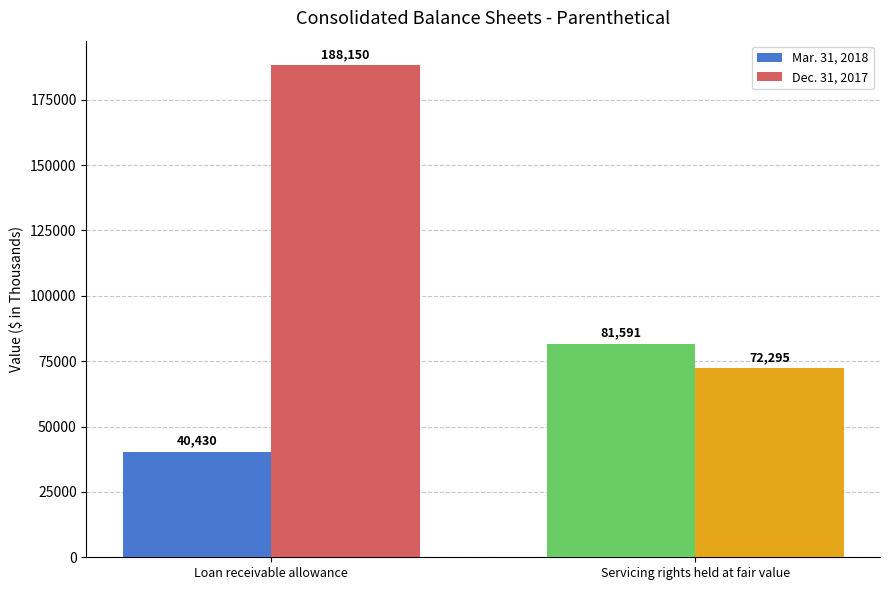

What position from the left is Servicing rights held at fair value?

2